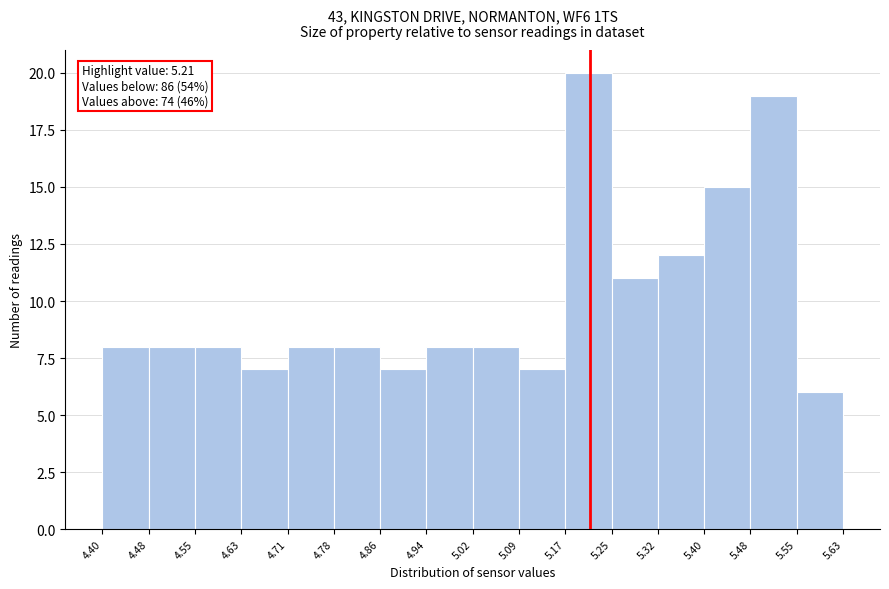

Over which range of the x-axis is the bar tallest?

5.17 to 5.25